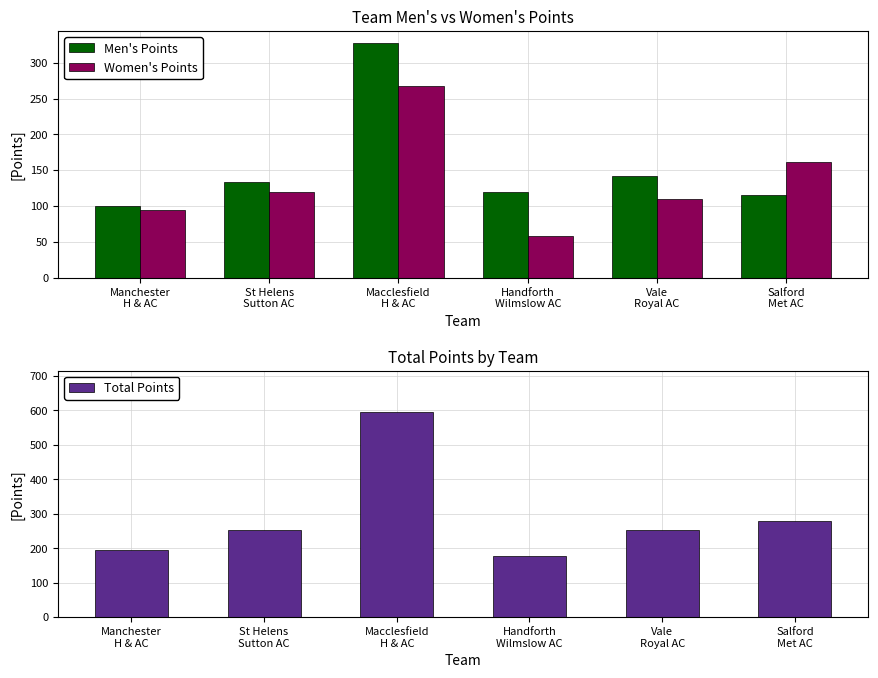

Reading left to right, transcribe all the data shown in this chart.

Men's Points: 100	134	328	119	142	116
Women's Points: 95	120	268	58	110	162
Total Points: 195	254	596	177	252	278